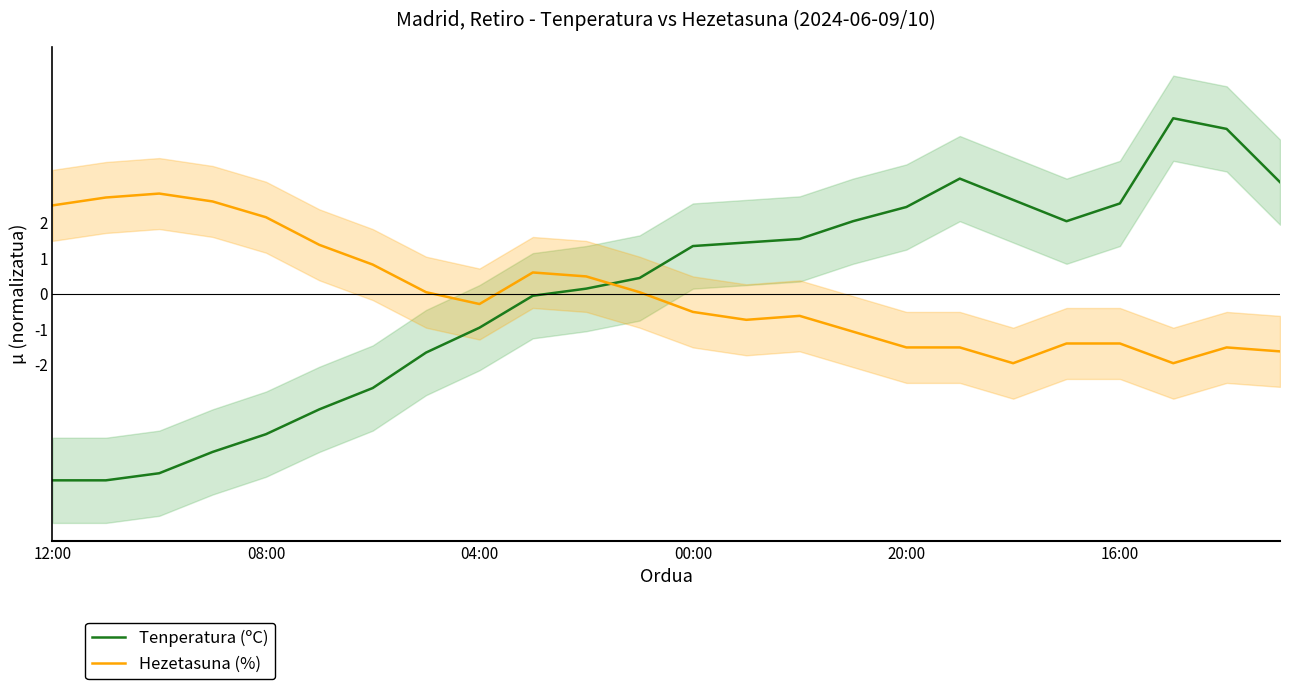

What position from the right is 11?

13